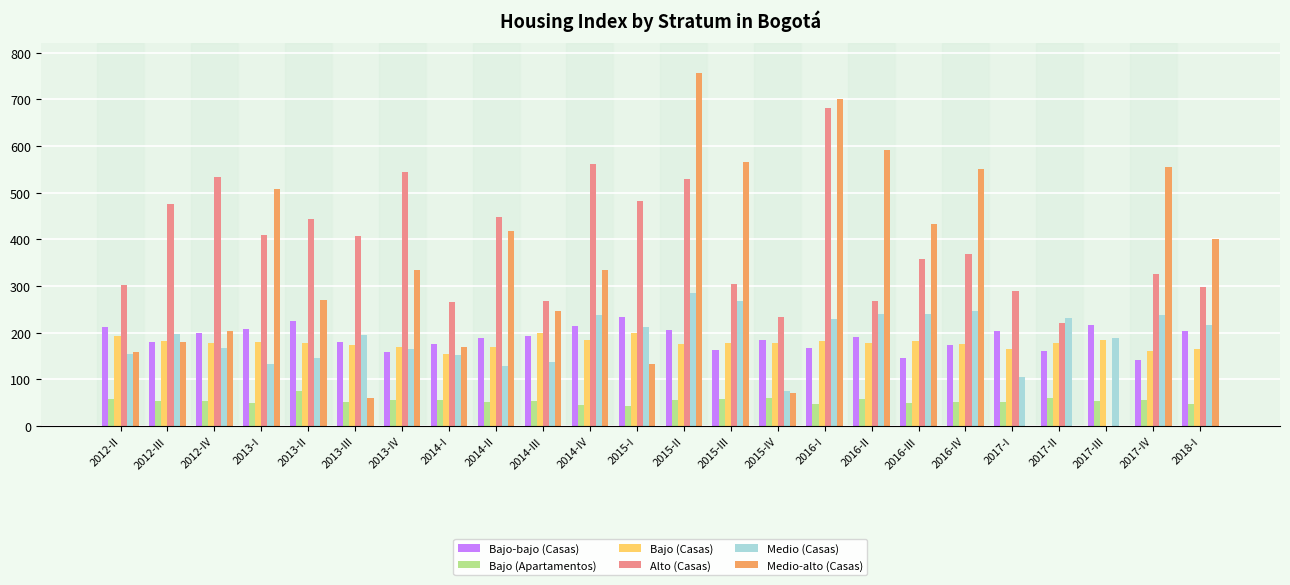

What is the sum of all Alto (Casas) values?

9018